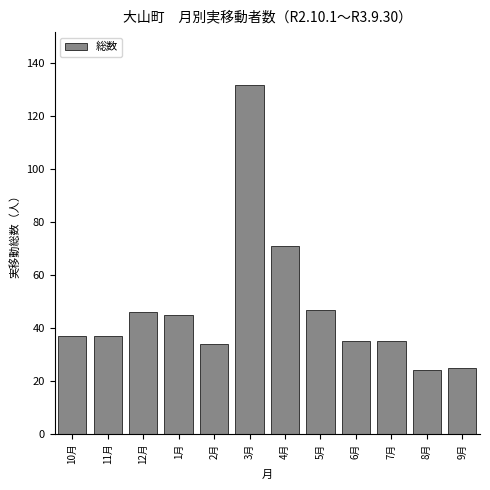

Reading left to right, transcribe all the data shown in this chart.

10月=37	11月=37	12月=46	1月=45	2月=34	3月=132	4月=71	5月=47	6月=35	7月=35	8月=24	9月=25